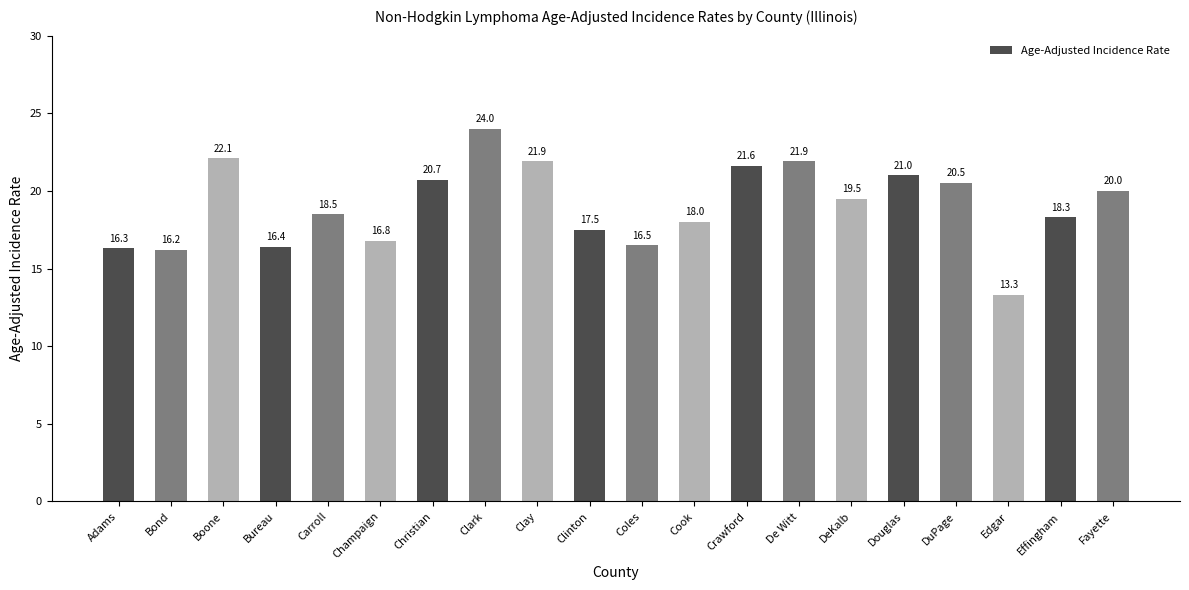

At which category does the chart reach its peak across all series?

Clark